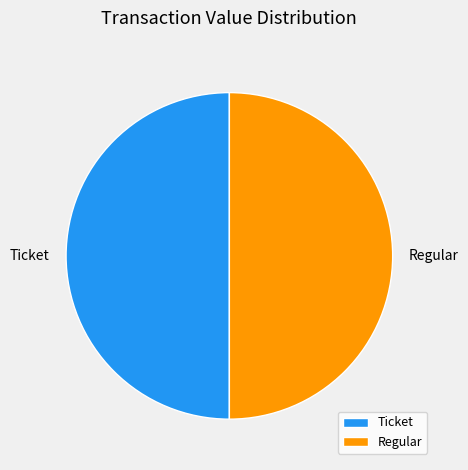

The Ticket slice represents 50% of the pie. True or false?

True